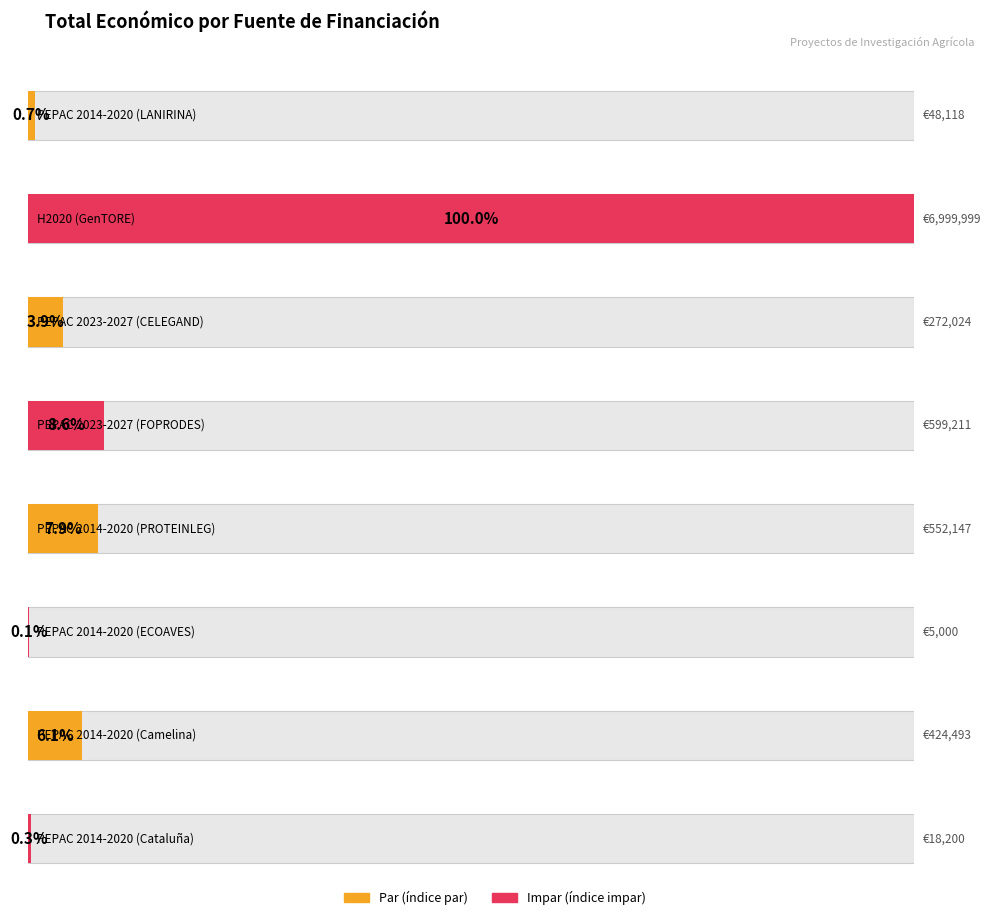

How many data points are above 424493?

3